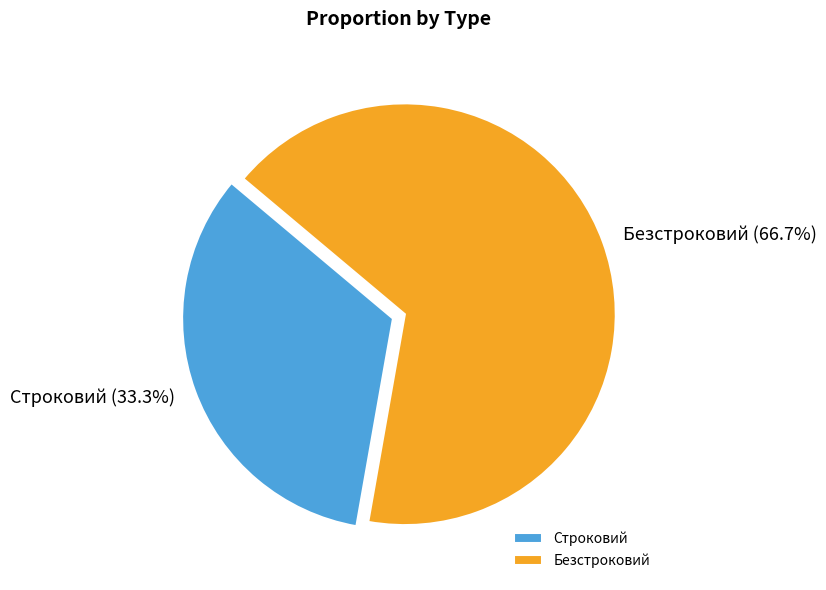

To the nearest percent, what is the difference between the largest and smallest slice percentages?

33%